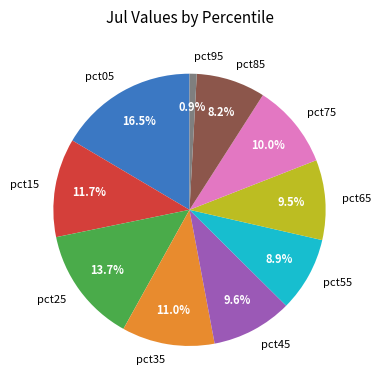

What percentage is the pct75 slice, to the nearest percent?

10%